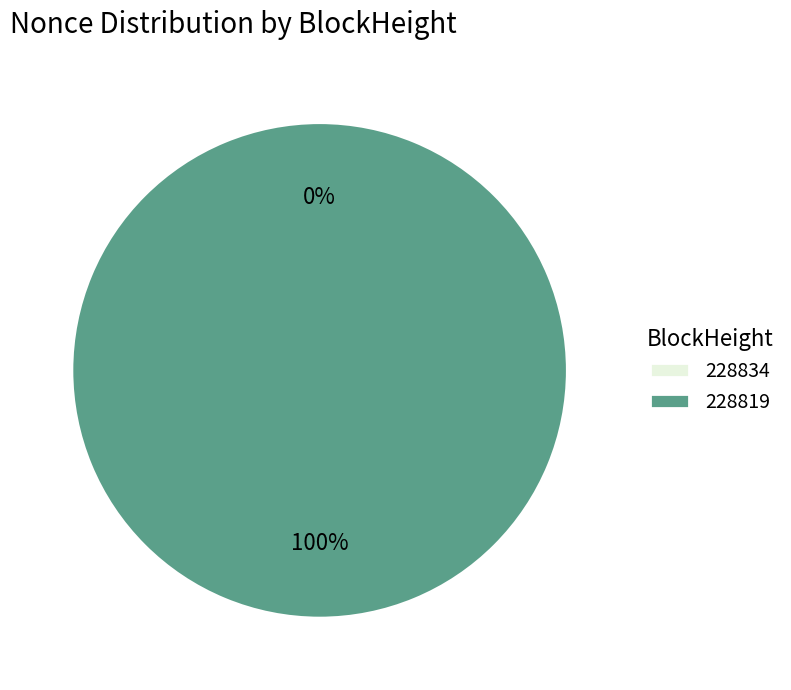

To the nearest percent, what percentage of the pie is 228819?

100%